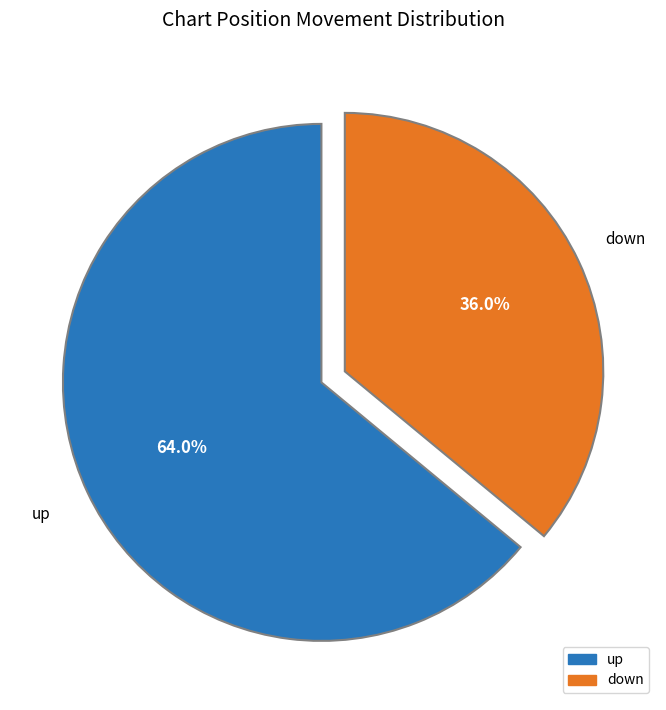

Approximately how many times larger is the value at up compared to down?

1.8